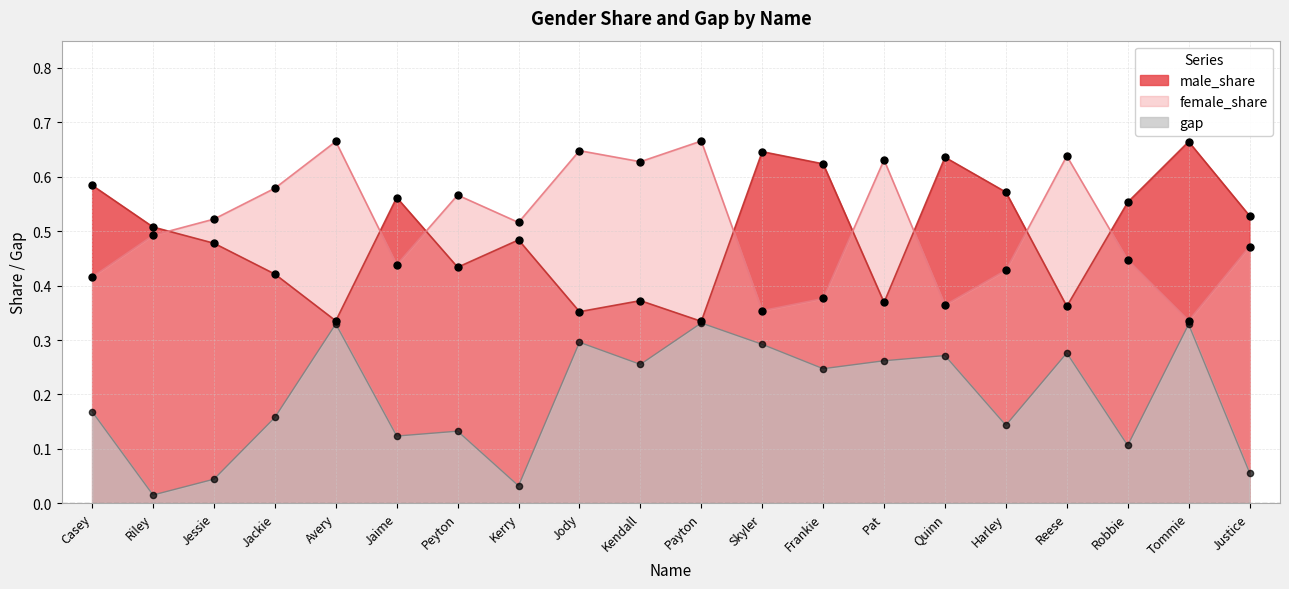

Which series has the largest total across all categories?

female_share